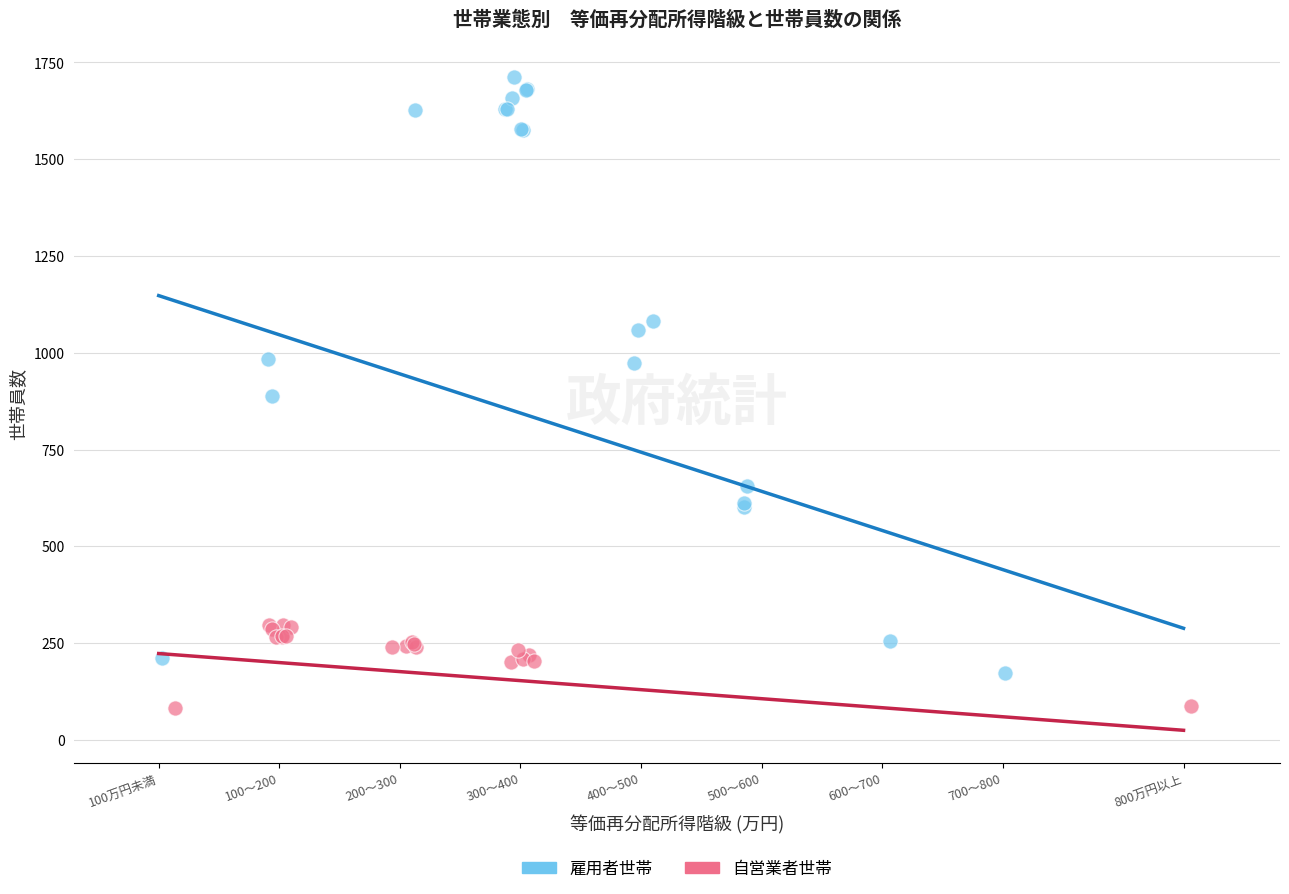

Which series has the widest spread of Y values?

雇用者世帯